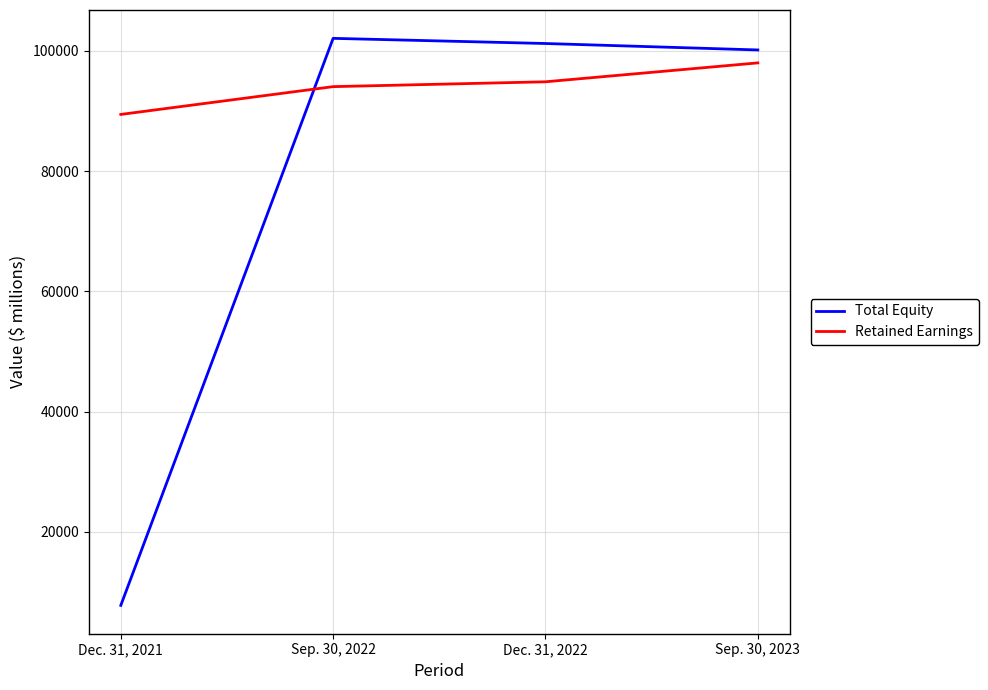

What is the sum of the Total Equity values at Sep. 30, 2022 and Sep. 30, 2023?

202247